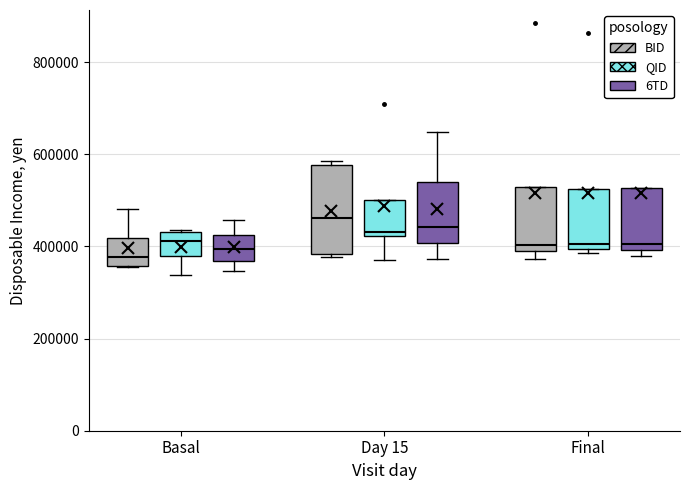

Which box is the tallest, from its lower edge to its upper edge?

Day 15 (BID)